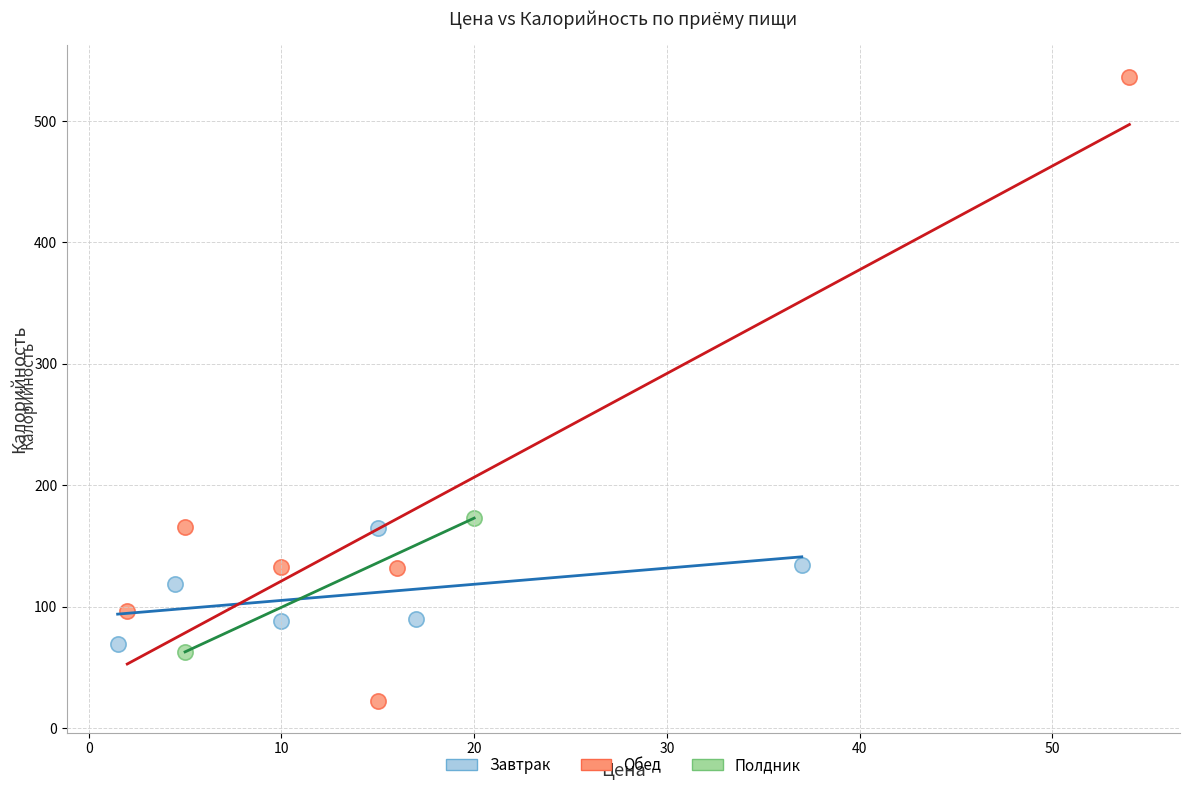

What are all the series names shown in the legend?

Завтрак, Обед, Полдник